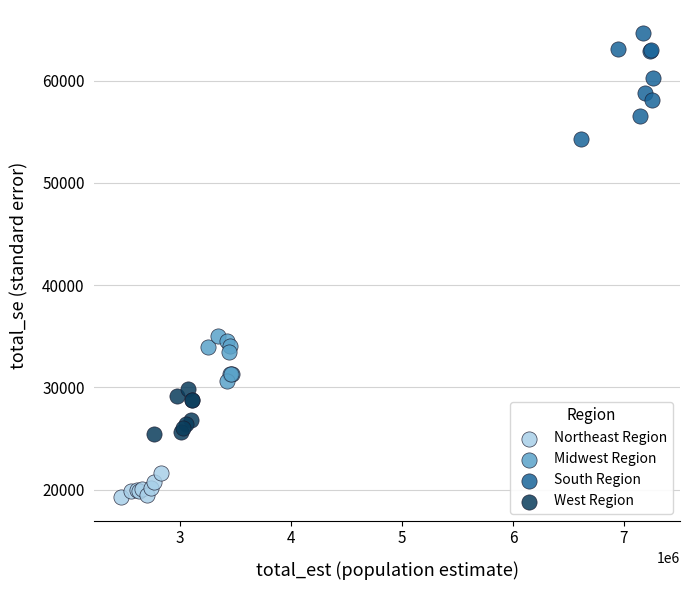

What are all the series names shown in the legend?

Northeast Region, Midwest Region, South Region, West Region